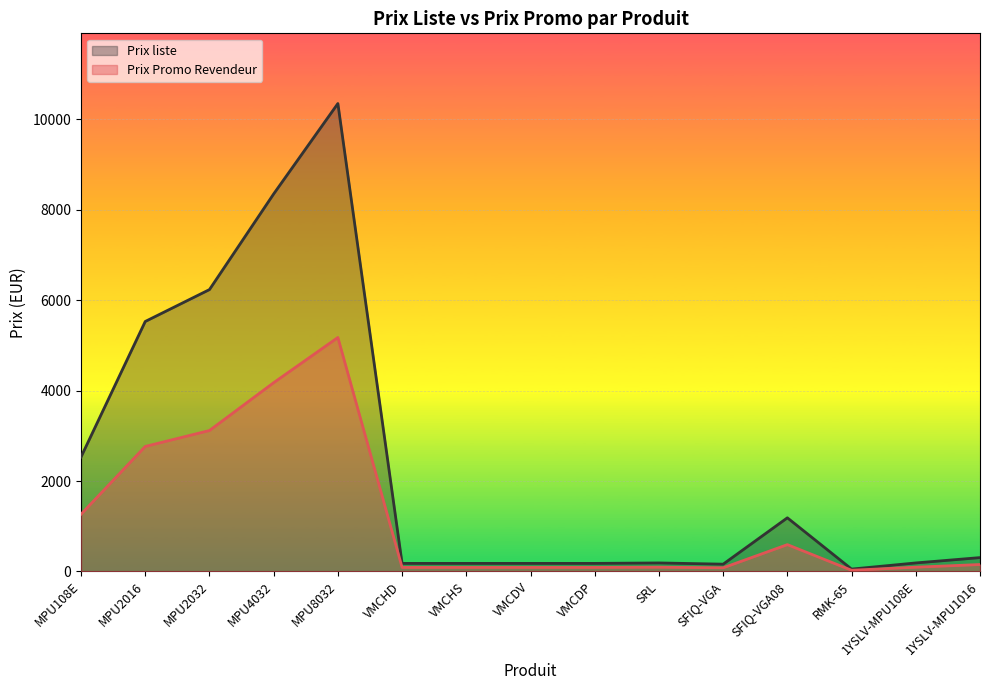

Which label corresponds to the largest value in the chart?

MPU8032